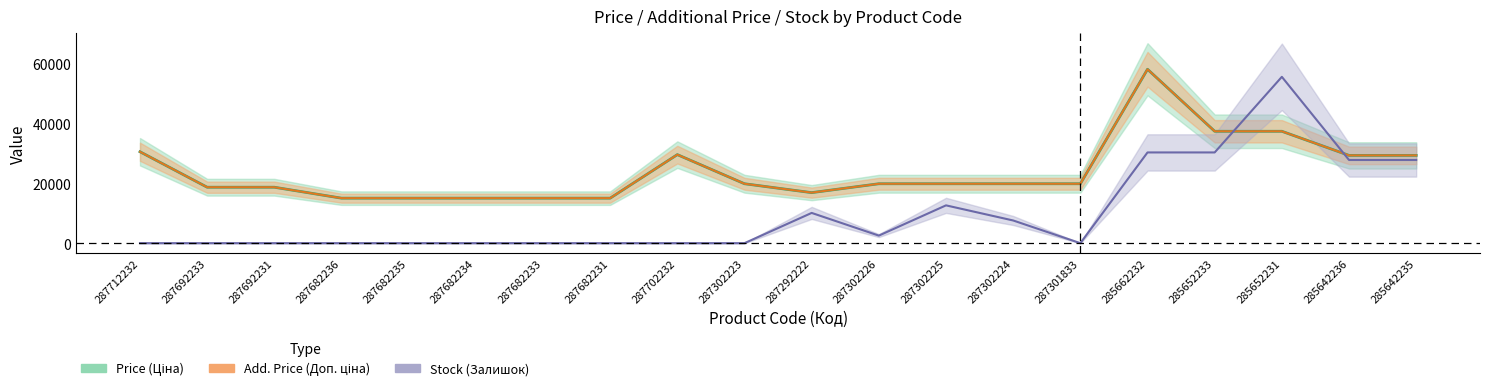

Reading left to right, what are all the values shown in this chart?

Price: 30512.3	18671.5	18671.5	15019.2	15019.2	15019.2	15019.2	15019.2	29548.9	19831.1	16863.2	19831.1	19831.1	19831.1	19831.1	58037.0	37343.0	37343.0	29294.9	29294.9
Add. Price: 30512.3	18671.5	18671.5	15019.2	15019.2	15019.2	15019.2	15019.2	29548.9	19831.1	16863.2	19831.1	19831.1	19831.1	19831.1	58037.0	37343.0	37343.0	29294.9	29294.9
Stock: 0.0	0.0	0.0	0.0	0.0	0.0	0.0	0.0	0.0	0.0	10093.4	2523.3	12616.7	7570.0	0.0	30280.2	30280.2	55513.7	27756.8	27756.8